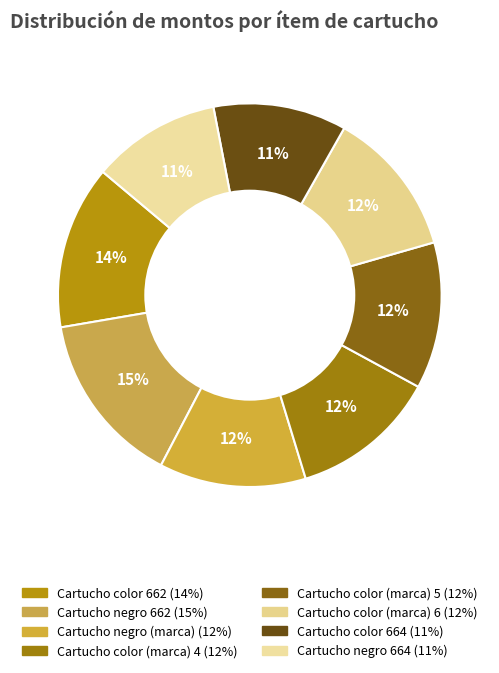

Count the number of slices in the pie.

8